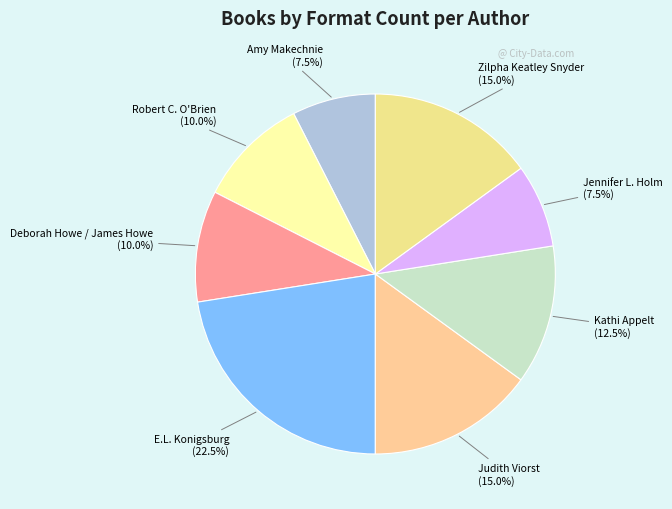

To the nearest percent, what is the difference between the largest and smallest slice percentages?

15%